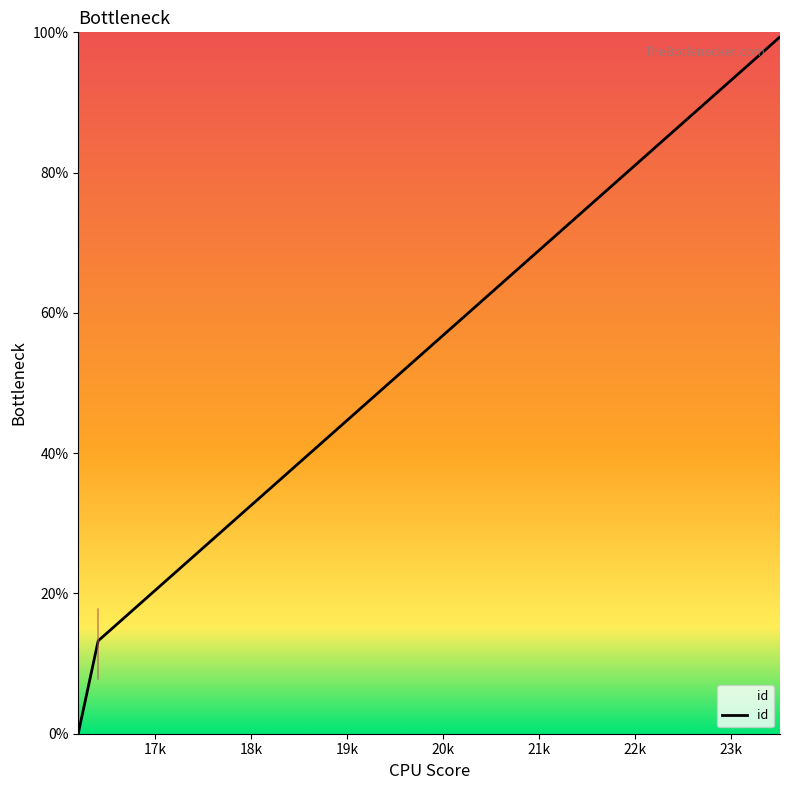

How many values are below 12?

3